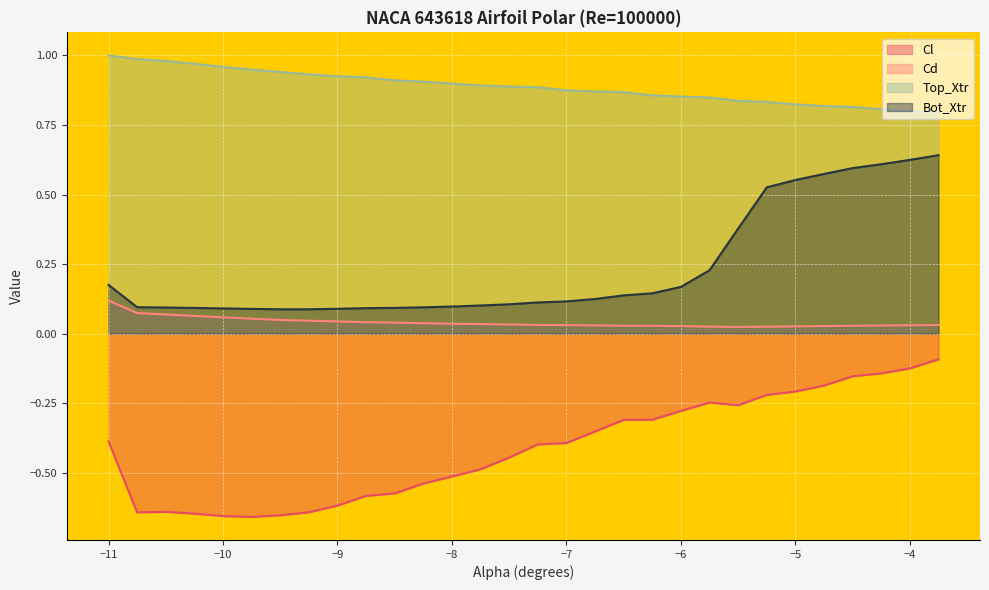

What are all the series names shown in the legend?

Cl, Cd, Top_Xtr, Bot_Xtr